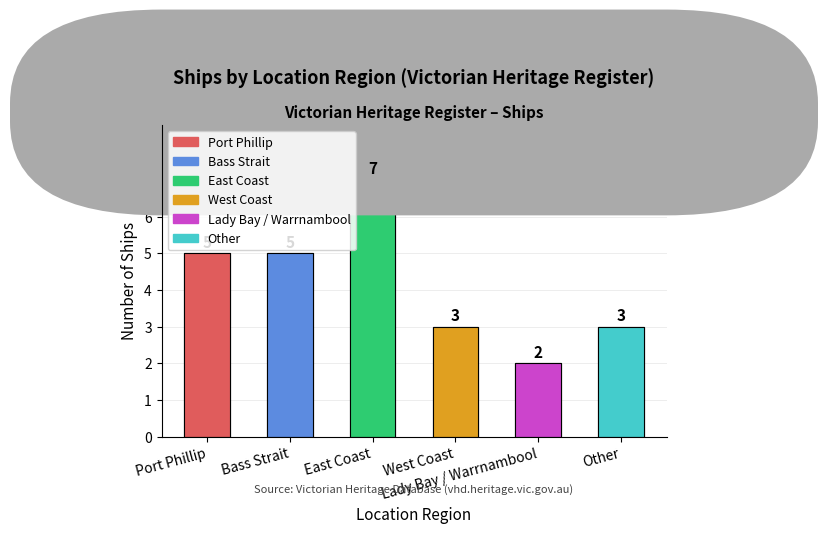

Reading left to right, list all the values displayed in this chart.

5	5	7	3	2	3